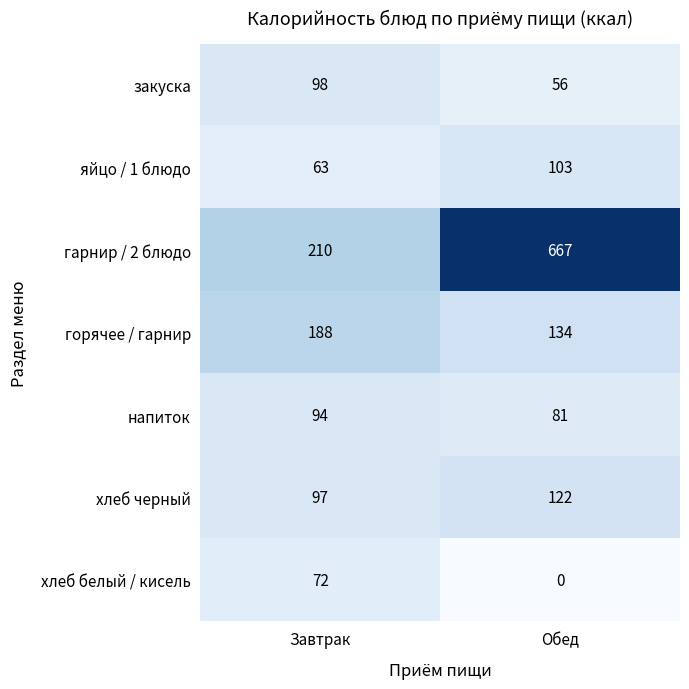

What is the difference between the горячее / гарнир values at Обед and Завтрак?

54